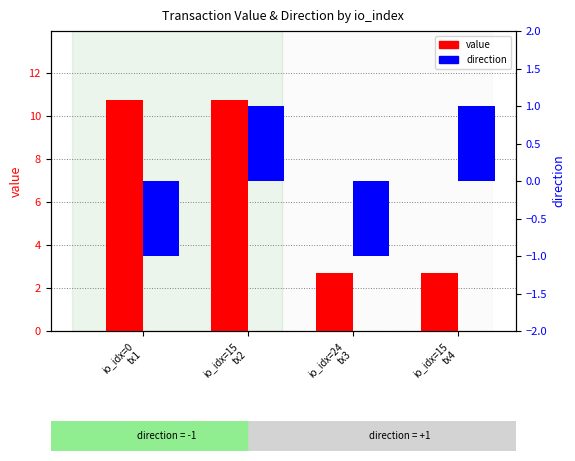

What is the total value across all series at io_idx=15
tx4?

3.7